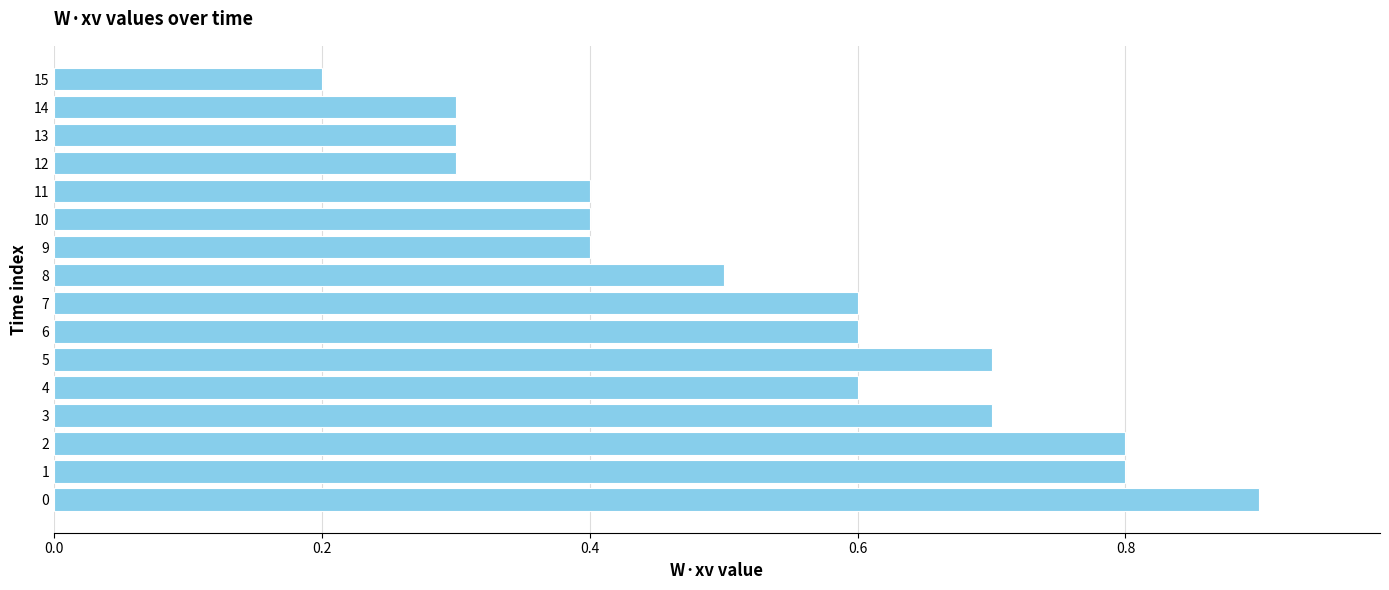

Reading top to bottom, extract all data points from this chart.

0.2	0.3	0.3	0.3	0.4	0.4	0.4	0.5	0.6	0.6	0.7	0.6	0.7	0.8	0.8	0.9